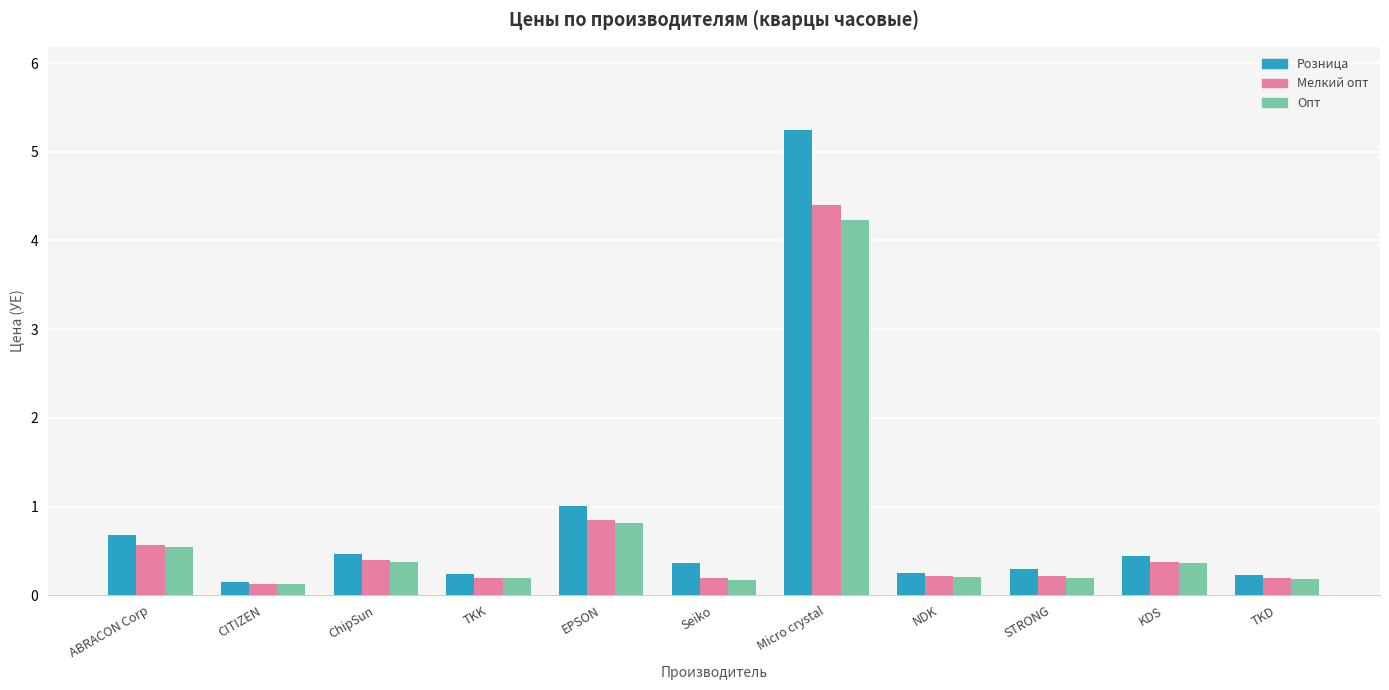

At how many categories does at least one series exceed 0?

11